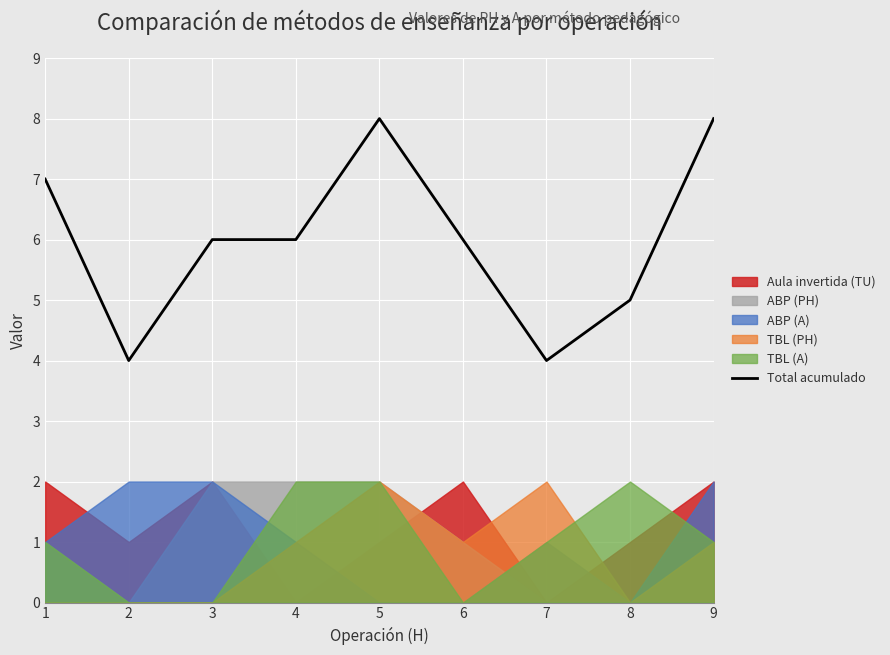

The value at 6 is 6. True or false?

True